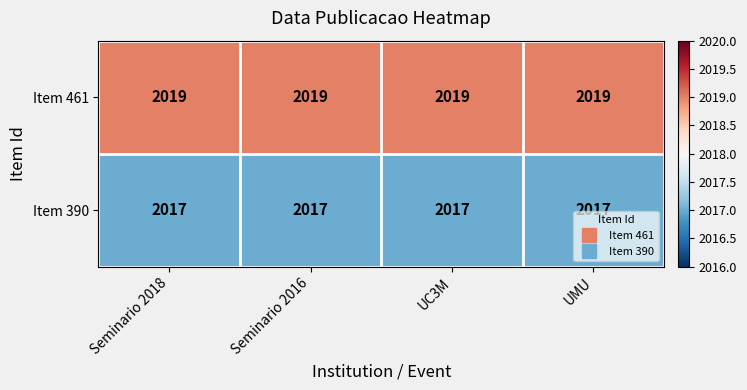

What is the minimum value shown in the chart?

2017